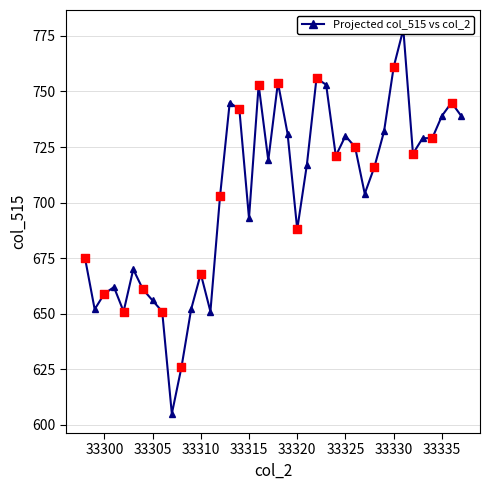

What is the change in value from 33317 to 33324?

+2